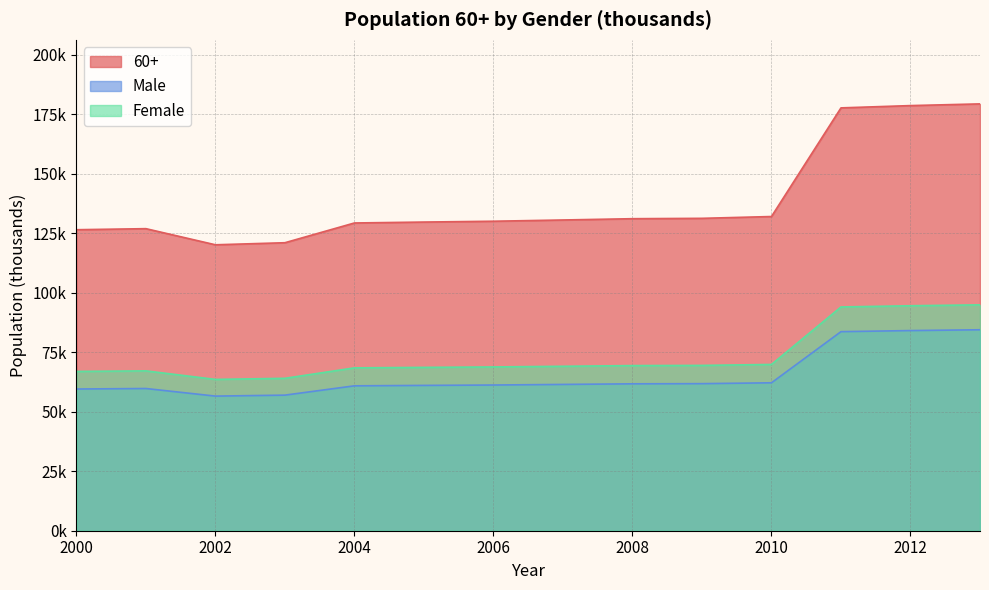

In Female, how many points are lower than both neighbors (excluding endpoints)?

1